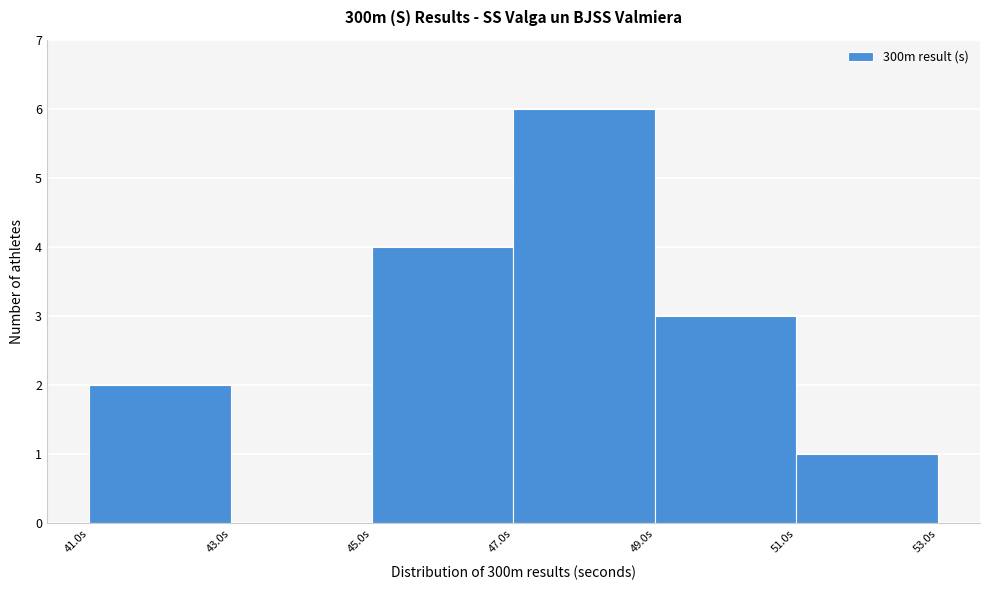

Reading left to right, transcribe this chart: for each bar, give the range it covers on the x-axis and its height. The values are not printed on the chart, so give them approximately, as read against the axis.

41 to 43: 2
43 to 45: 0
45 to 47: 4
47 to 49: 6
49 to 51: 3
51 to 53: 1